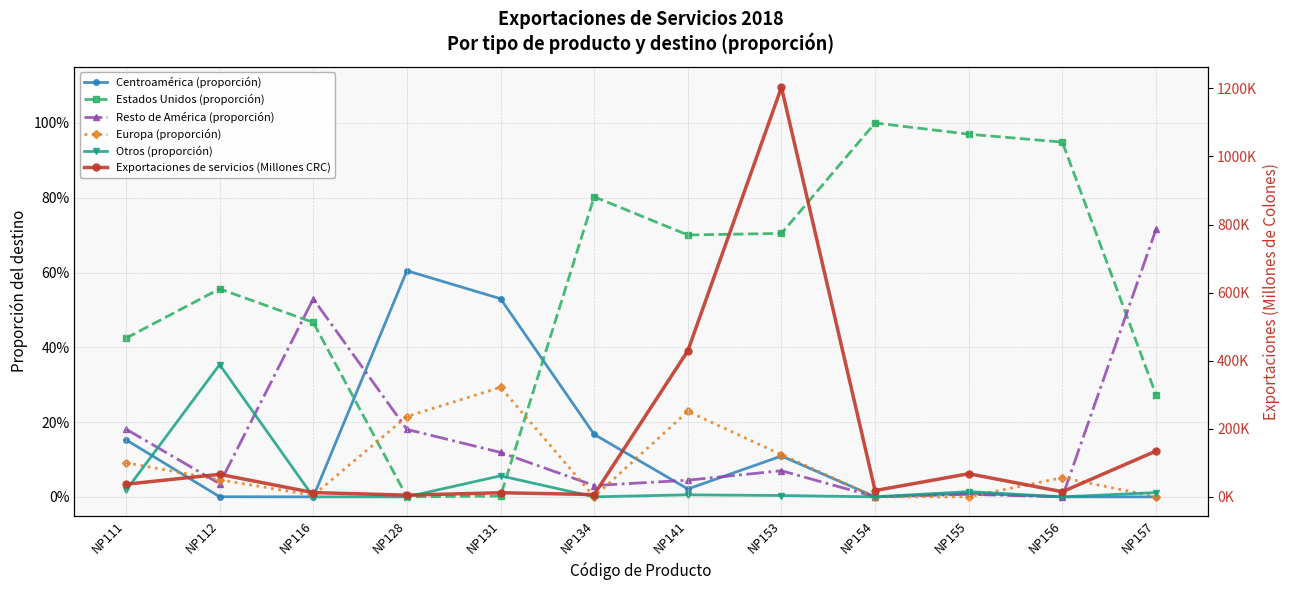

What is the total value across all series at NP112?

66215.1